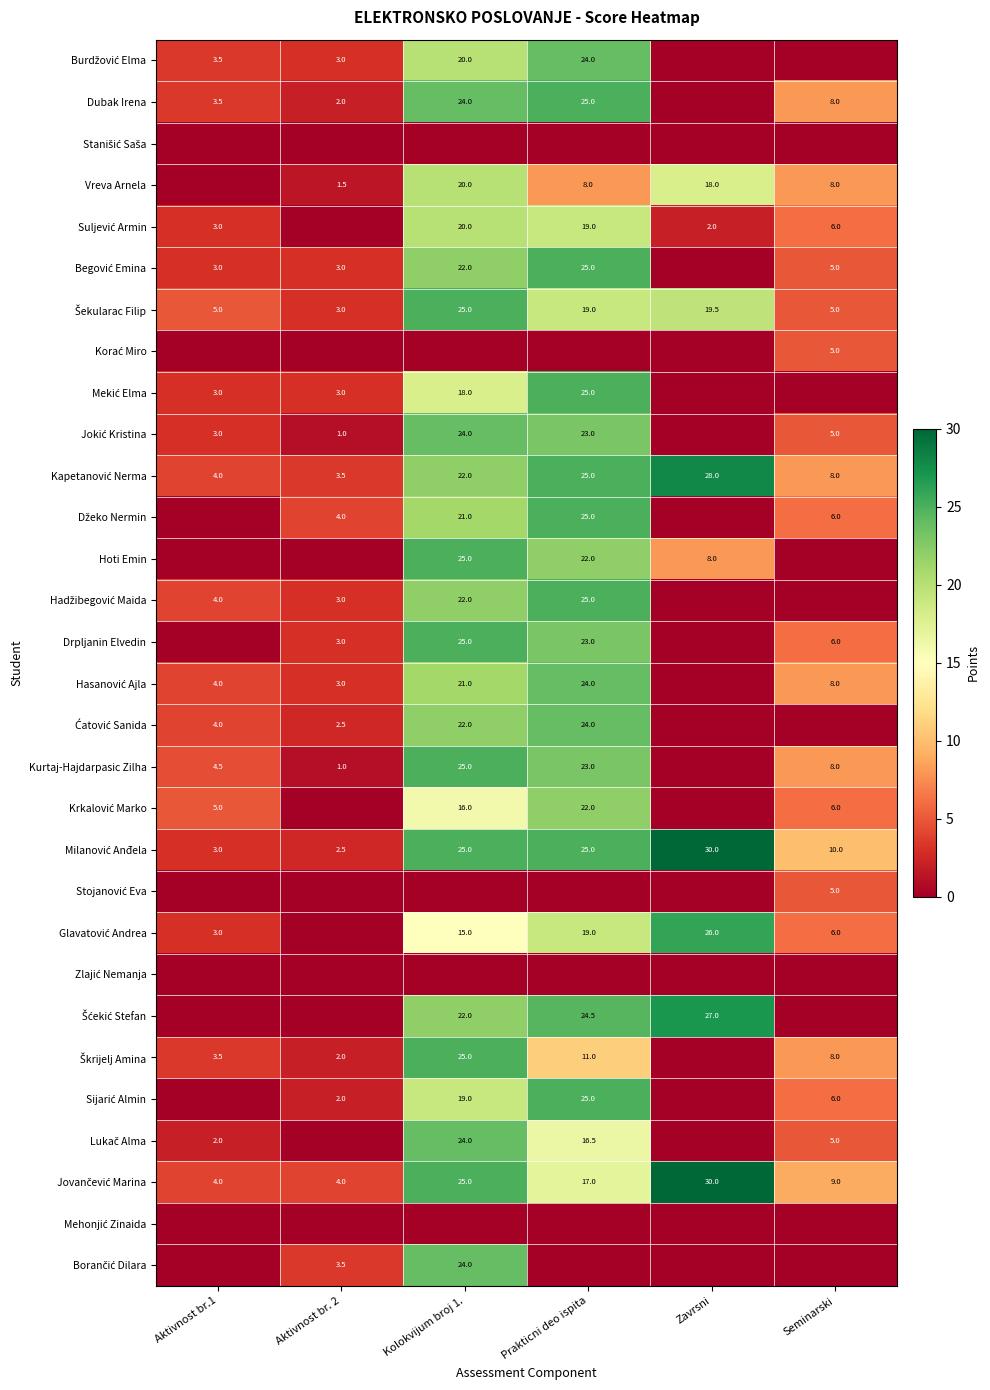

At Kolokvijum broj 1., list the series in order from largest to smallest.

Šekularac Filip, Hoti Emin, Drpljanin Elvedin, Kurtaj-Hajdarpasic Zilha, Milanović Anđela, Škrijelj Amina, Jovančević Marina, Dubak Irena, Jokić Kristina, Lukač Alma, Borančić Dilara, Begović Emina, Kapetanović Nerma, Hadžibegović Maida, Ćatović Sanida, Šćekić Stefan, Džeko Nermin, Hasanović Ajla, Burdžović Elma, Vreva Arnela, Suljević Armin, Sijarić Almin, Mekić Elma, Krkalović Marko, Glavatović Andrea, Stanišić Saša, Korać Miro, Stojanović Eva, Zlajić Nemanja, Mehonjić Zinaida